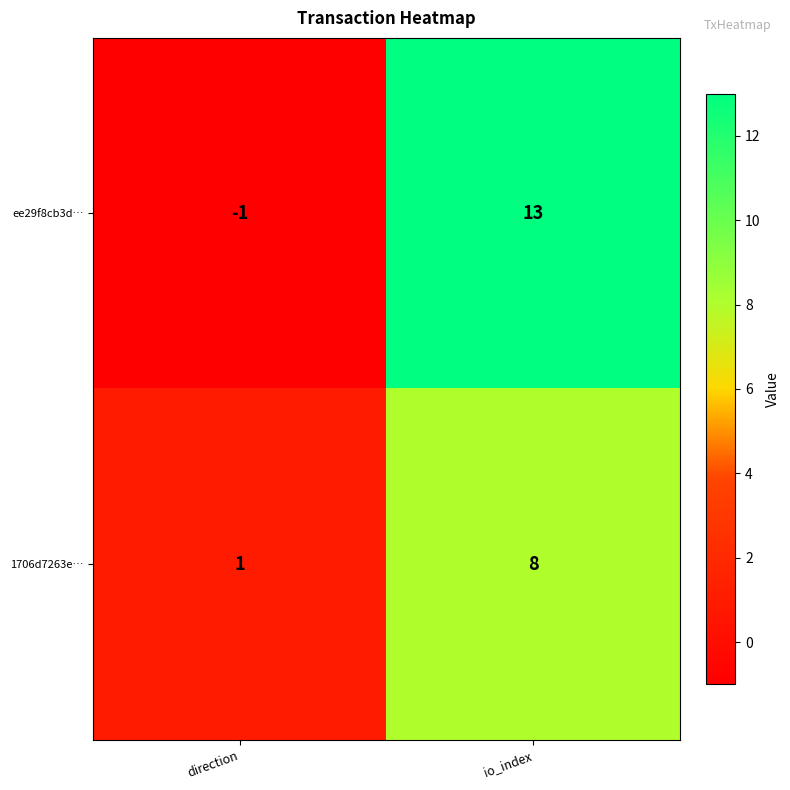

Rank the series by their average value, from lowest to highest.

1706d7263e…, ee29f8cb3d…